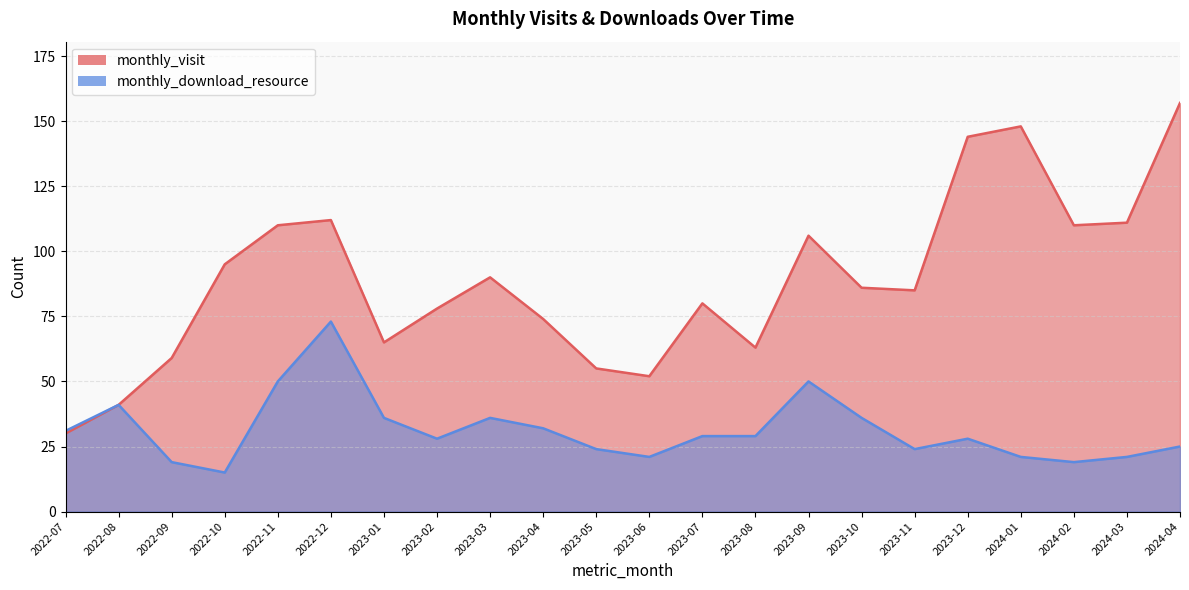

Does the chart display data point markers on the line(s)?

No